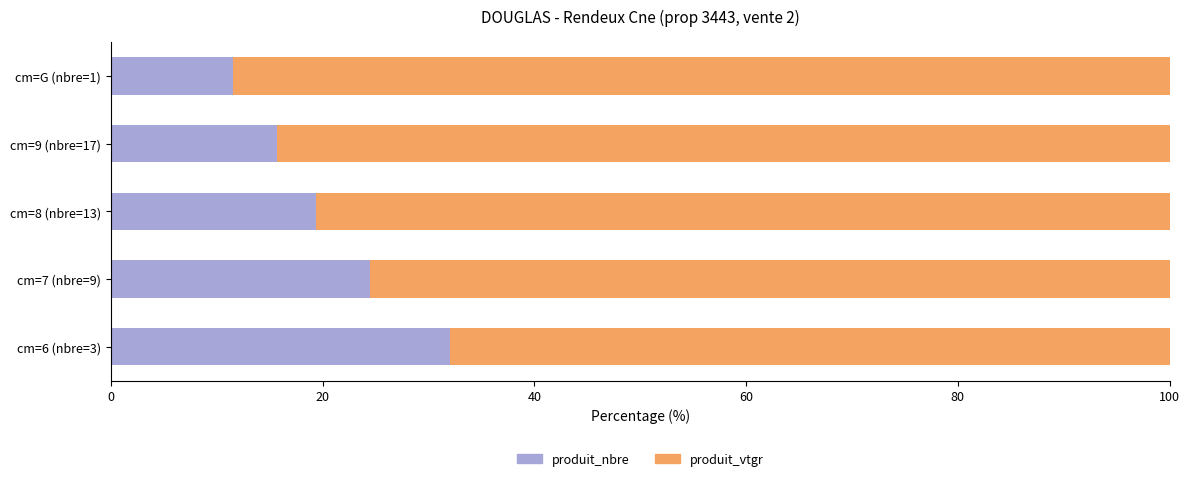

What is the sum of the produit_nbre values at cm=8 (nbre=13) and cm=9 (nbre=17)?

35.1